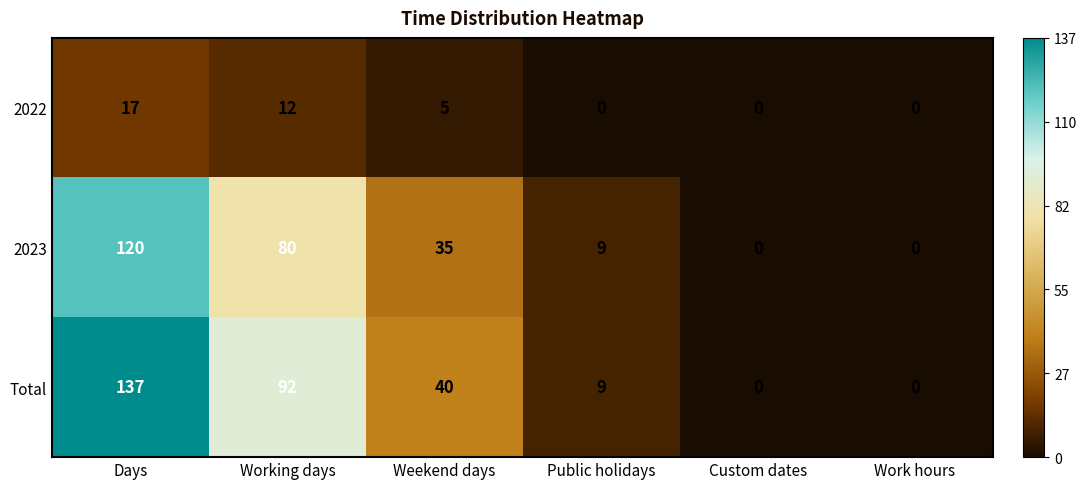

Count the number of categories in the chart.

6